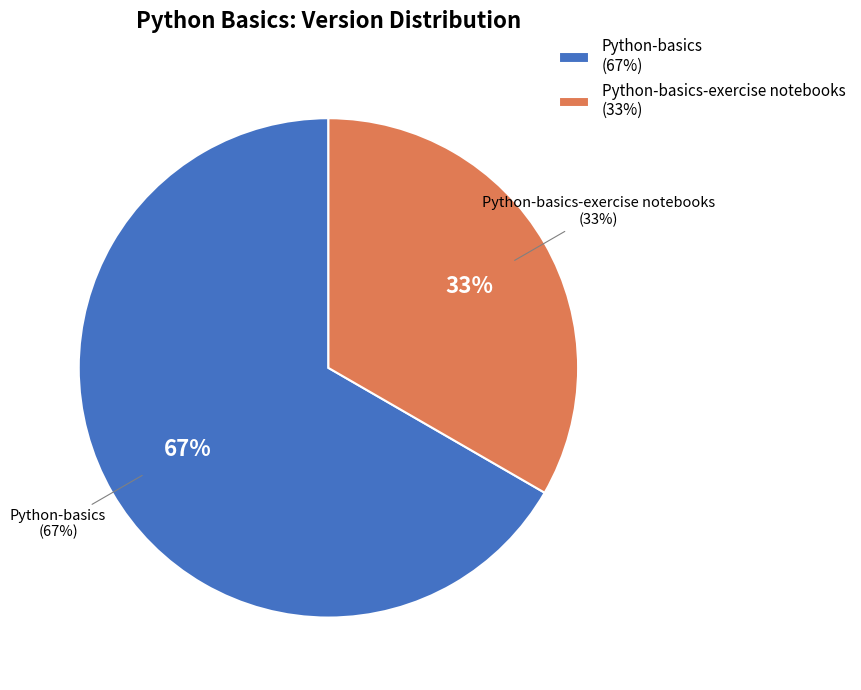

To the nearest percent, what percentage of the pie is Python-basics-exercise notebooks?

33%